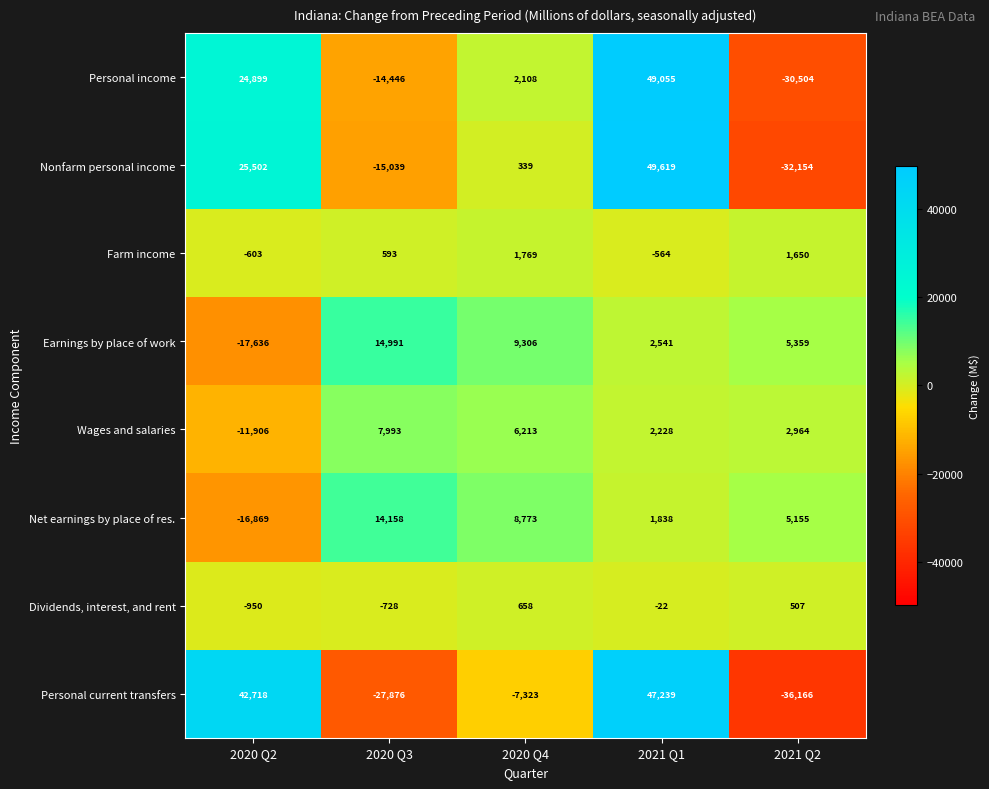

What is the total value across all series at 2021 Q2?

-83189